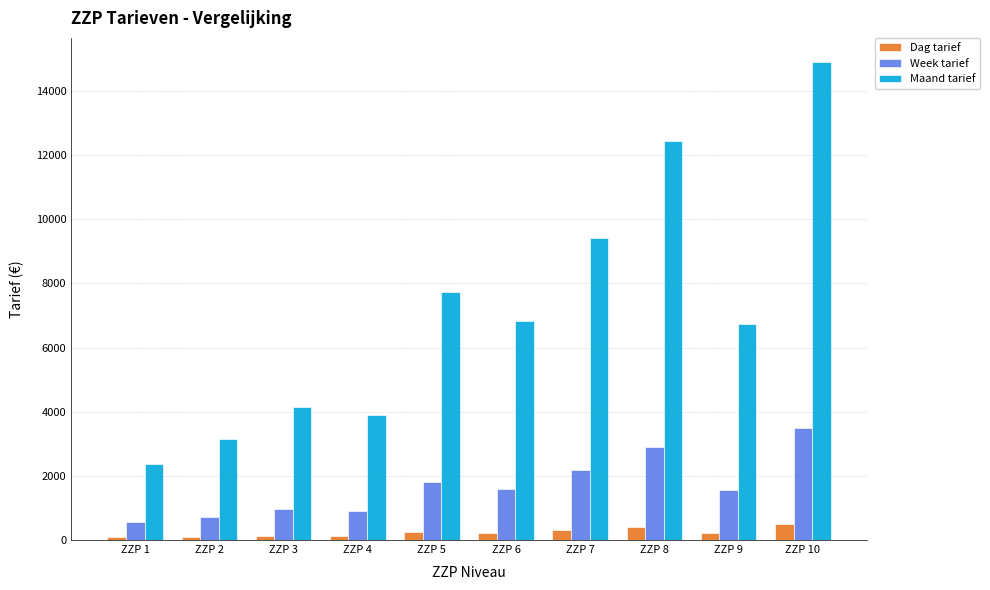

Is the value of Maand tarief at ZZP 9 greater than the value of Dag tarief at ZZP 7?

Yes